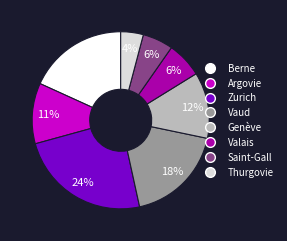

To the nearest percent, what percentage of the pie is Saint-Gall?

6%